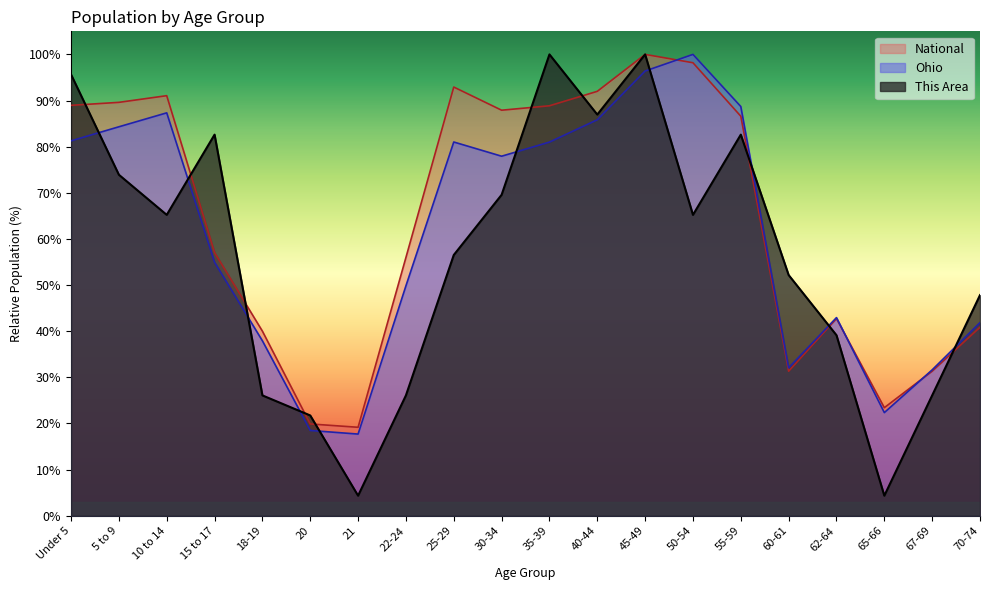

True or false: This Area has a value of 6.3 at 21.

False